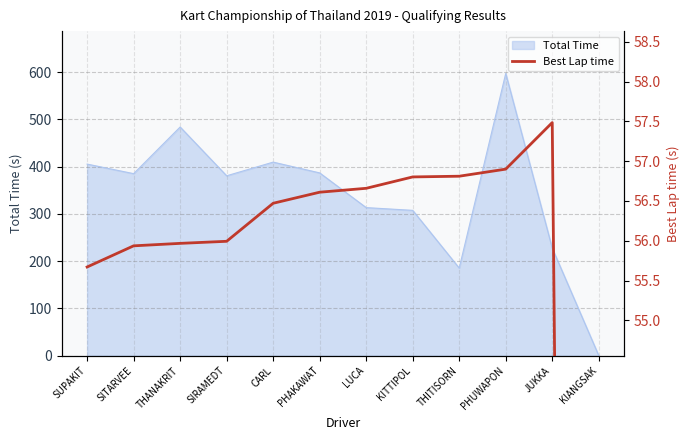

How many data points does each series have?

12